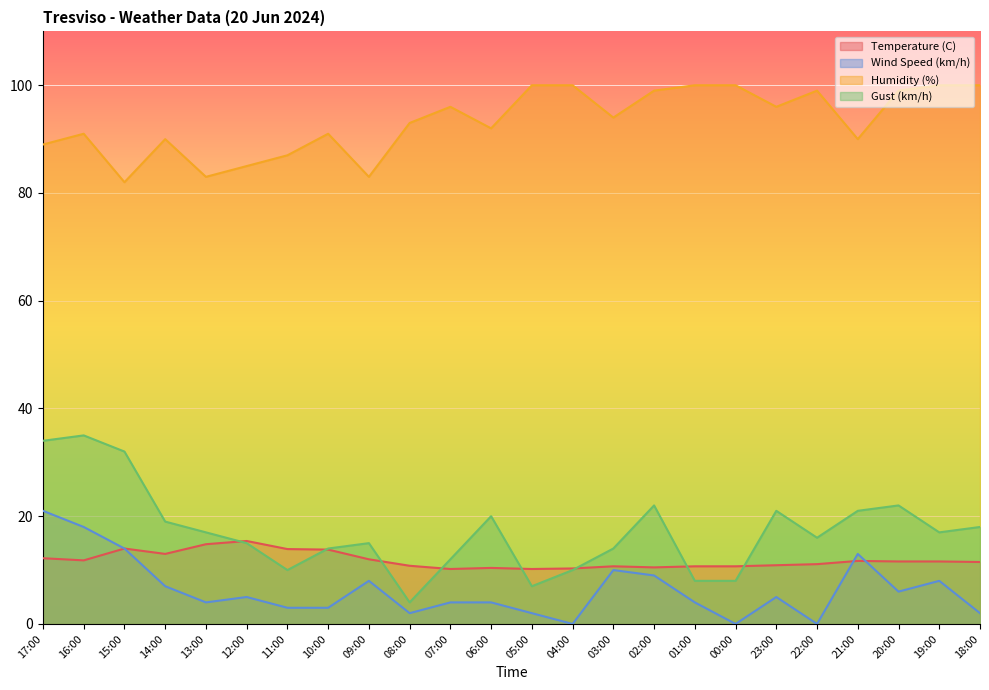

Which has a higher value, 21:00 or 18:00?

21:00